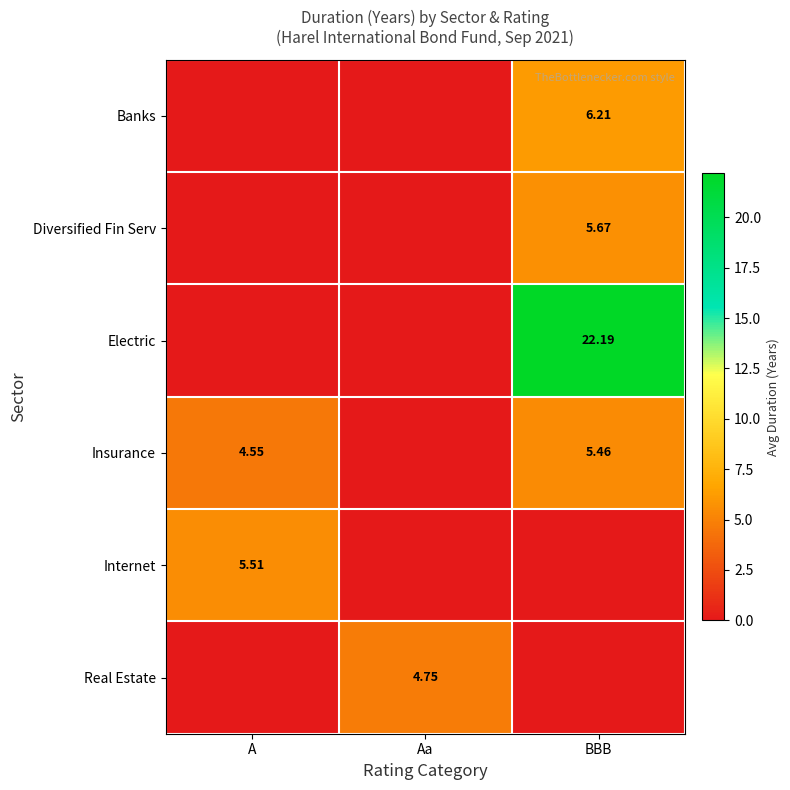

At which category does the chart reach its minimum across all series?

A